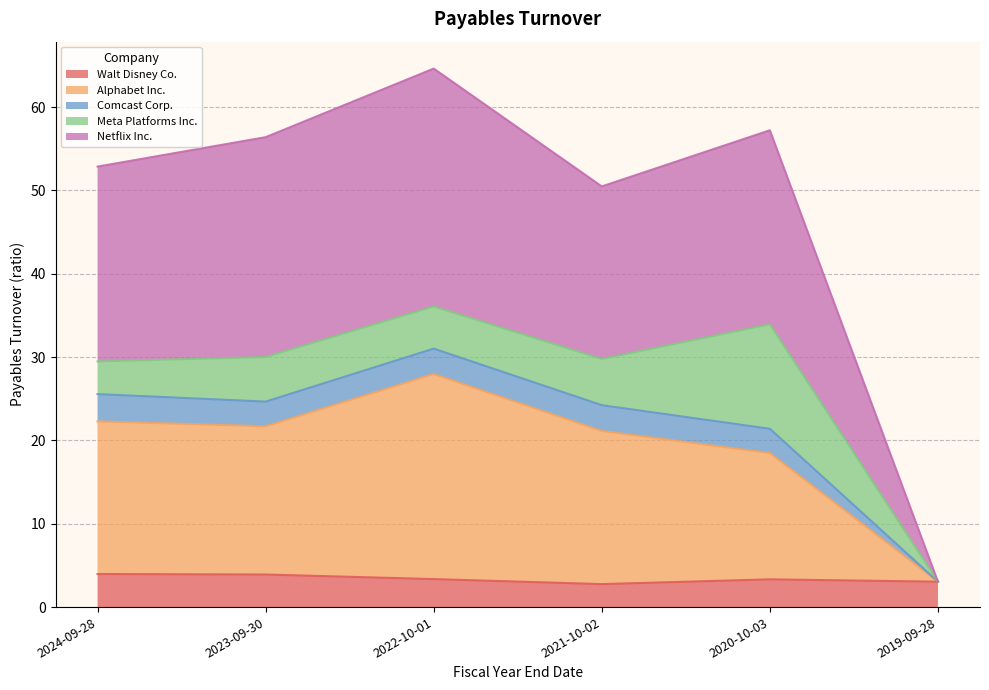

True or false: Netflix Inc. has a value of 2.1 at 2019-09-28.

False